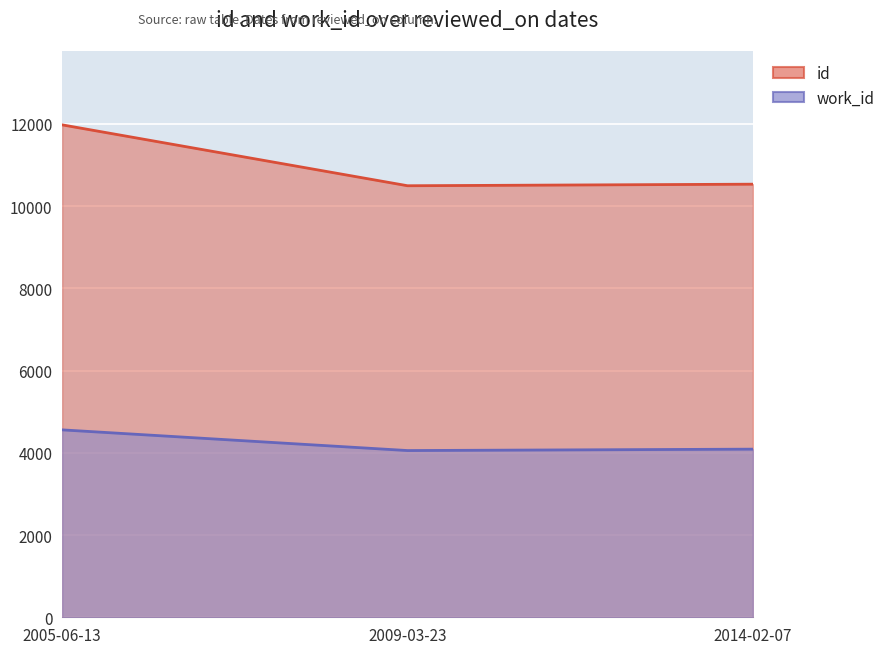

The value of id at 2014-02-07 is 10536. True or false?

True